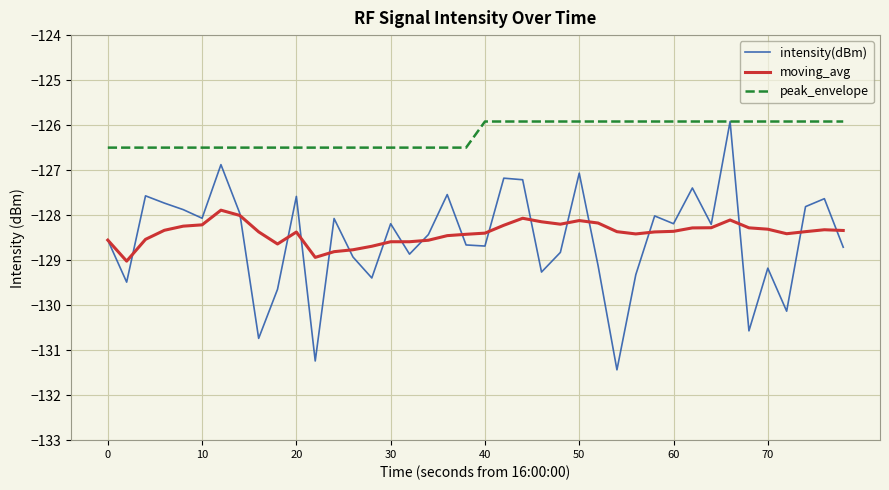

True or false: peak_envelope and moving_avg cross at least once.

False